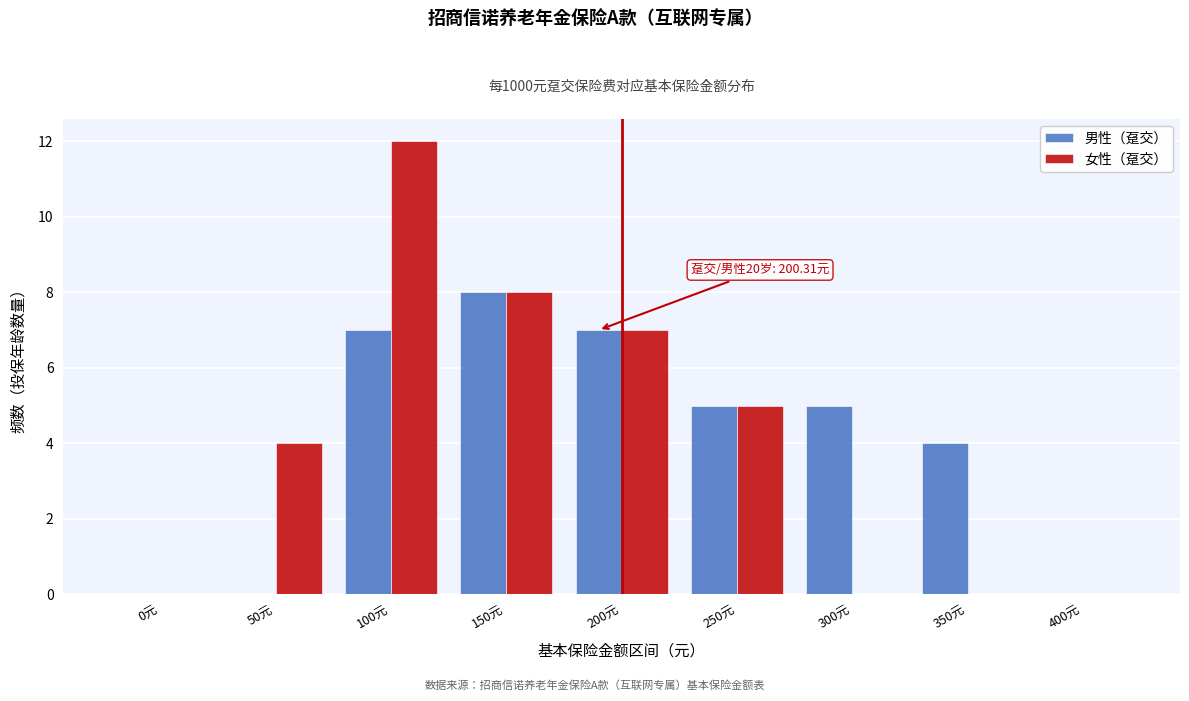

Reading left to right, extract all data points from this chart.

男性（趸交）: 0元=0	50元=0	100元=7	150元=8	200元=7	250元=5	300元=5	350元=4	400元=0
女性（趸交）: 0元=0	50元=4	100元=12	150元=8	200元=7	250元=5	300元=0	350元=0	400元=0